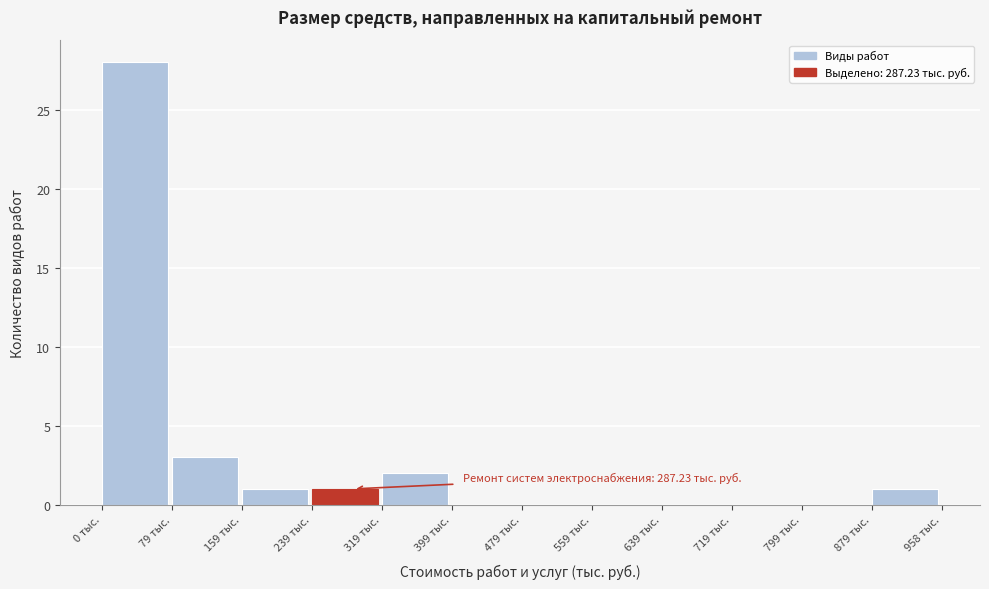

Over which range of the x-axis is the bar tallest?

0 to 80